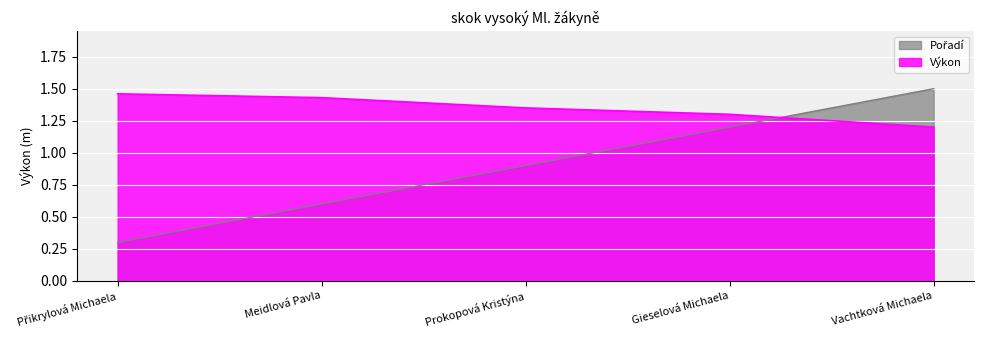

What is the average value of the Pořadí series?

0.9